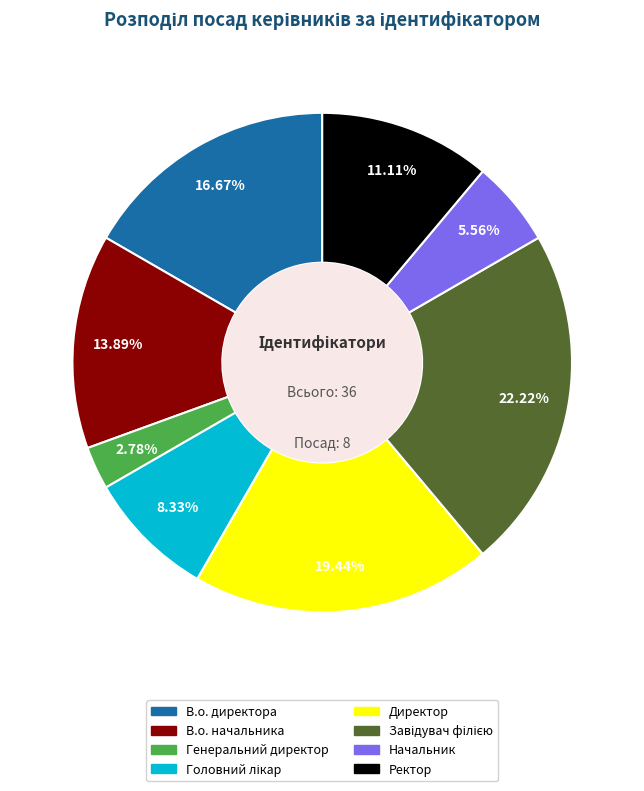

What is the ratio of the value at Директор to the value at В.о. директора?

1.2